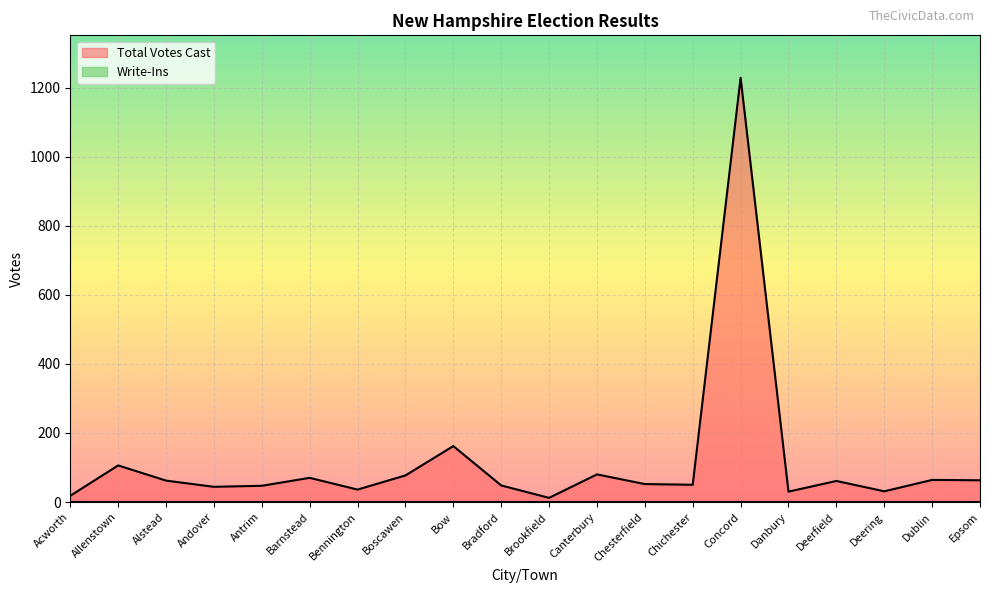

True or false: there are more than 1 points higher than both neighbors.

True